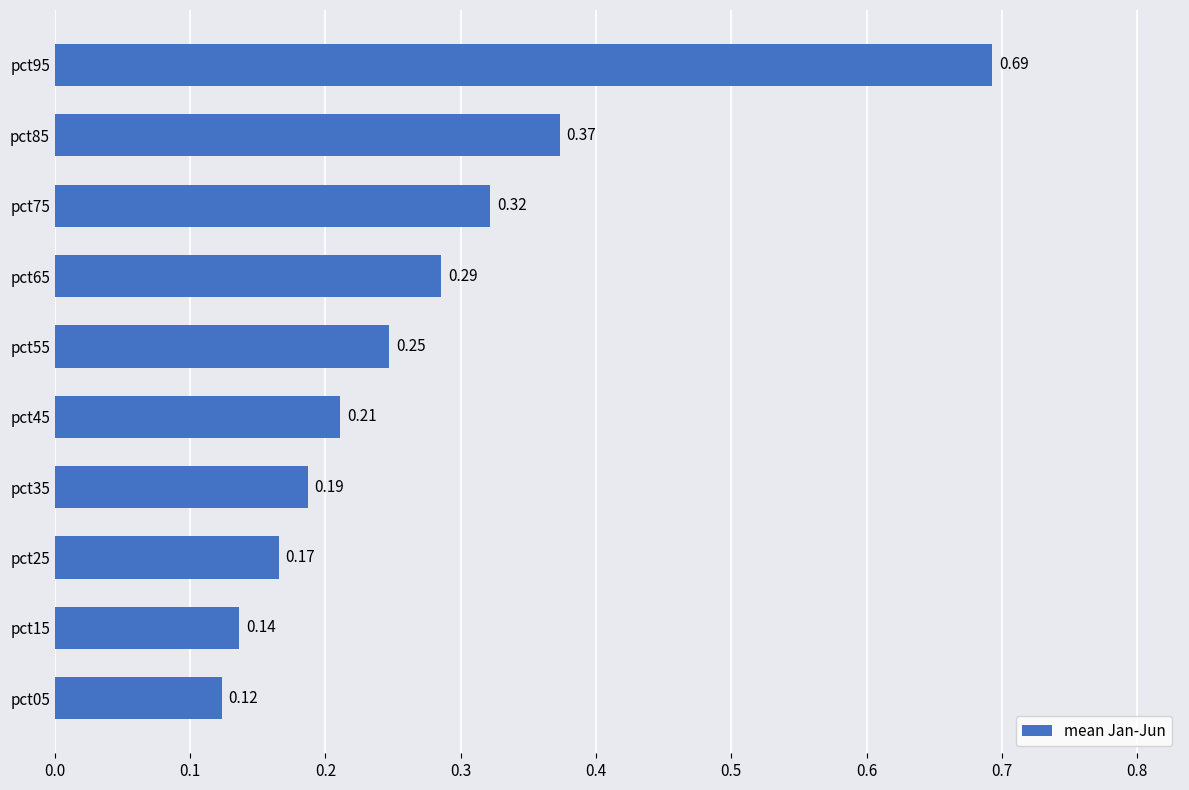

Between pct25 and pct15, which is larger?

pct25